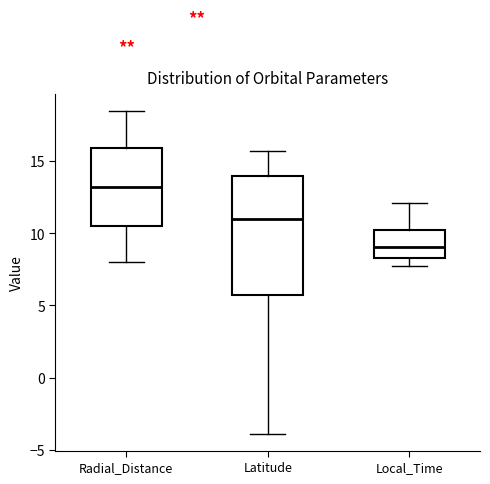

Reading left to right, transcribe this box plot: for each box, give where its median line is, the range the box spans, and where its two whiskers end, as read against the y-axis. The values are not printed on the chart, so give them approximately, as read against the axis.

Radial_Distance: median 13.0, box 10.5 to 16.0, whiskers 8.0 to 18.5
Latitude: median 11.0, box 5.5 to 14.0, whiskers -4.0 to 15.5
Local_Time: median 9.0, box 8.5 to 10.0, whiskers 7.5 to 12.0